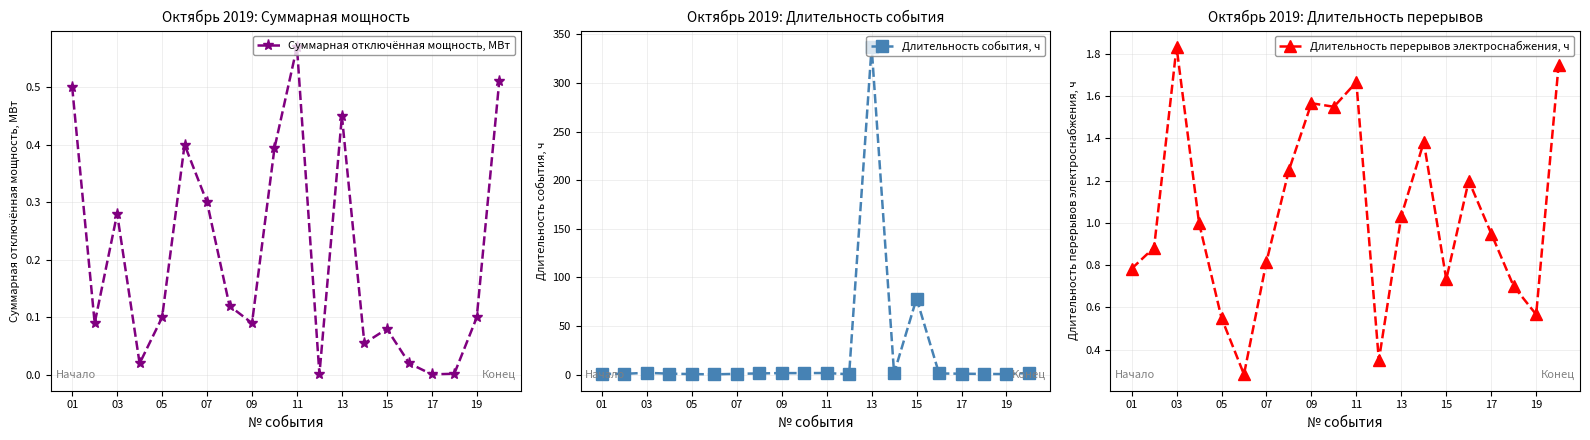

How many lines are shown in the chart?

3